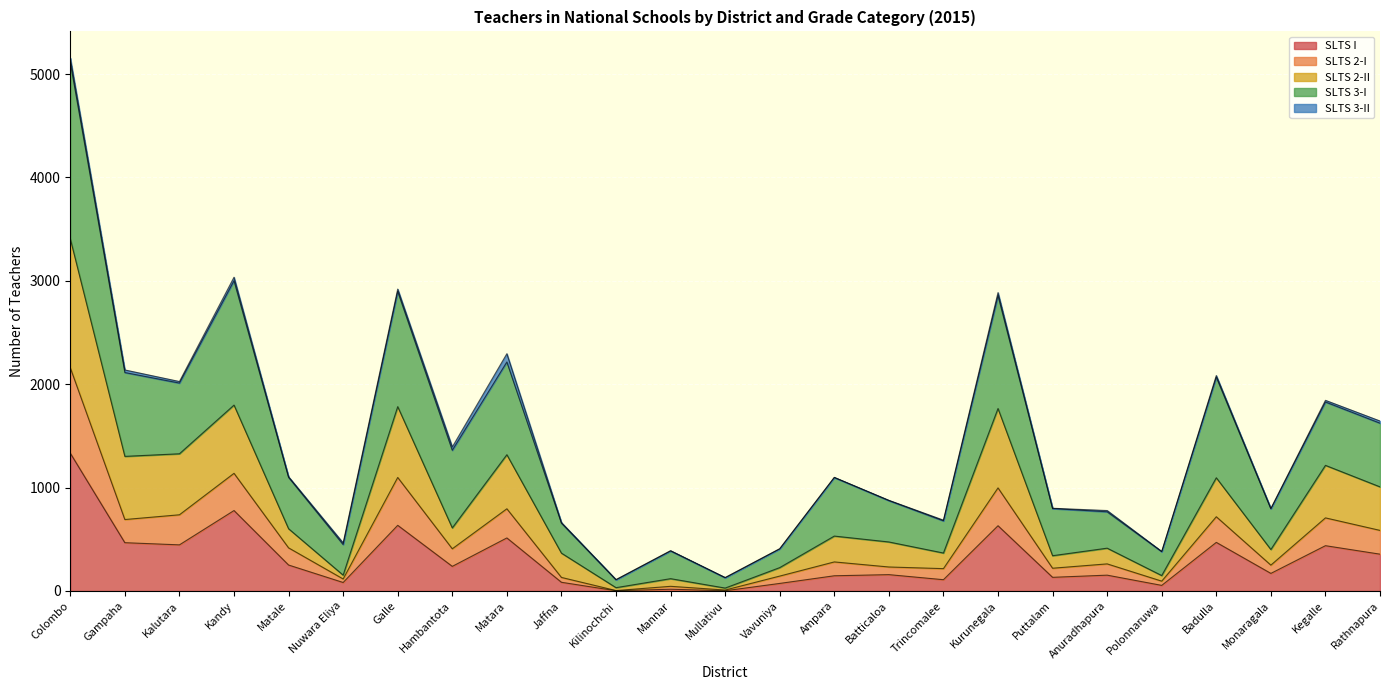

Where is the first local maximum for SLTS 3-I?

Kandy